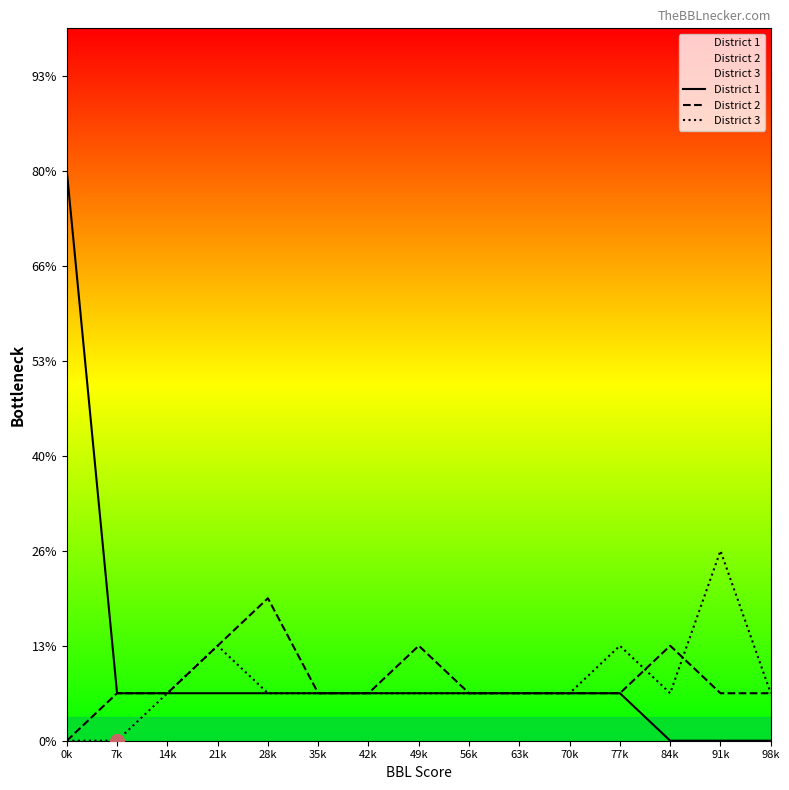

True or false: District 3 and District 2 cross at least once.

True